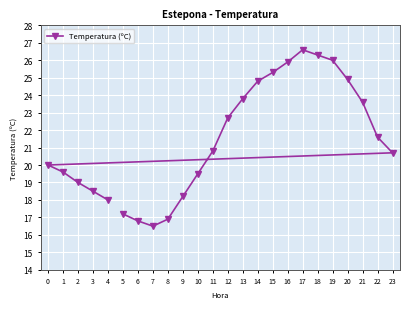

Reading left to right, what are all the values shown in this chart?

0=20.0	1=19.6	2=19.0	3=18.5	4=18.0	5=17.2	6=16.8	7=16.5	8=16.9	9=18.2	10=19.5	11=20.8	12=22.7	13=23.8	14=24.8	15=25.3	16=25.9	17=26.6	18=26.3	19=26.0	20=24.9	21=23.6	22=21.6	23=20.7